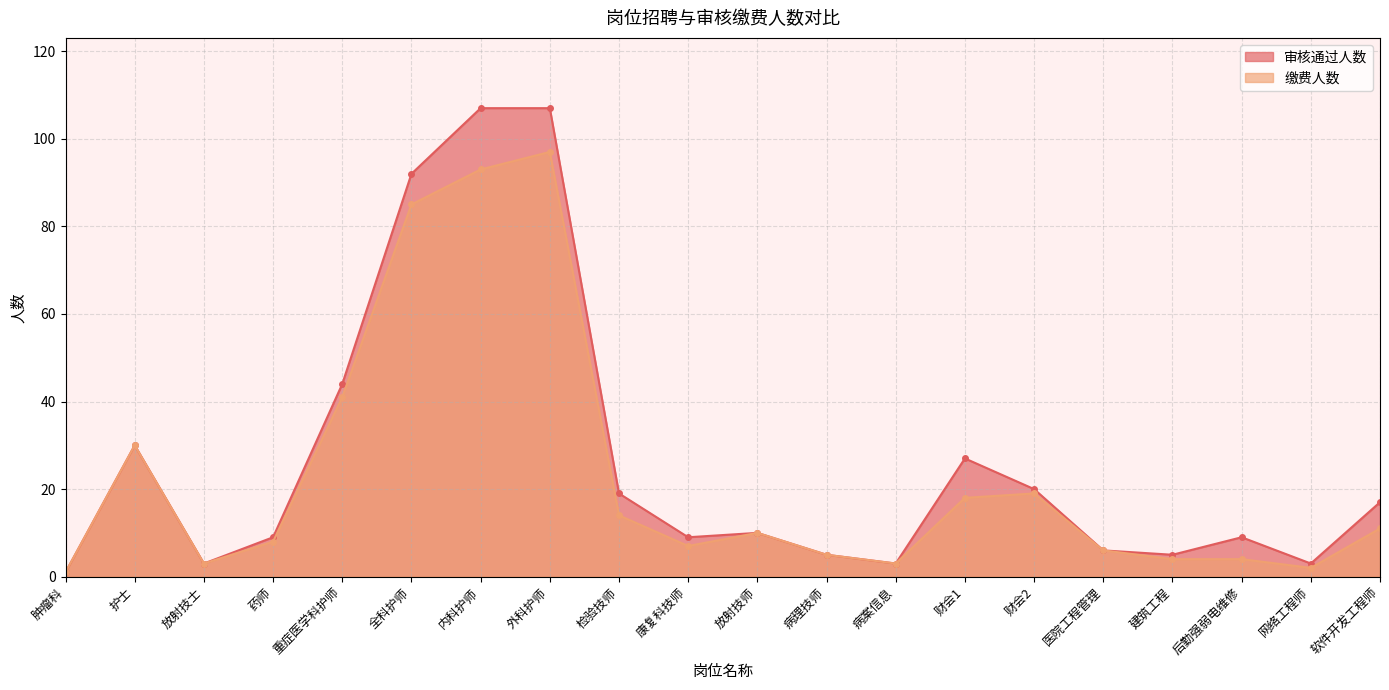

What is the sum of the 审核通过人数 values at 病理技师 and 医院工程管理?

11